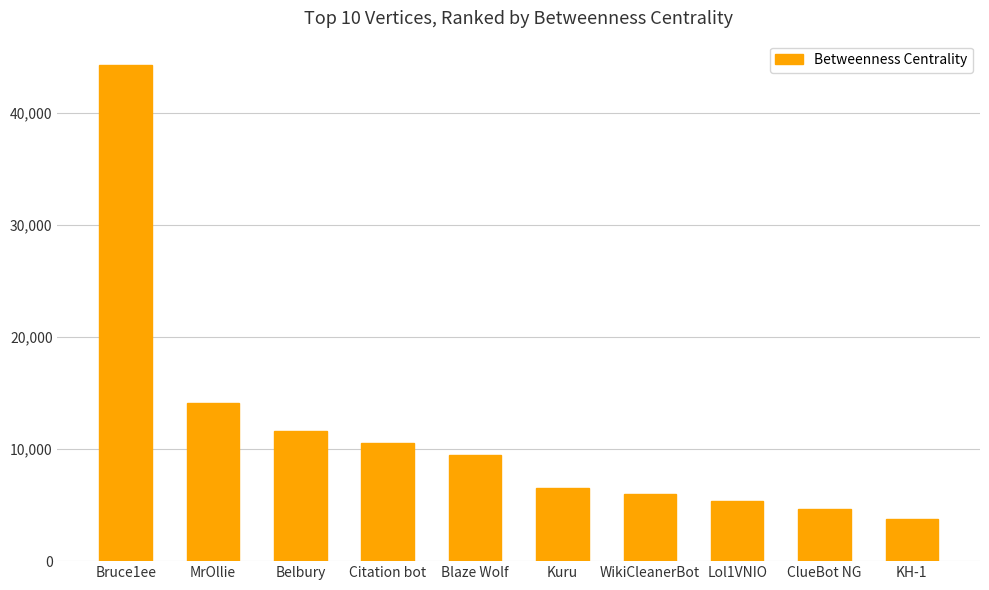

What is the value of the 10th bar from the left?

3738.8